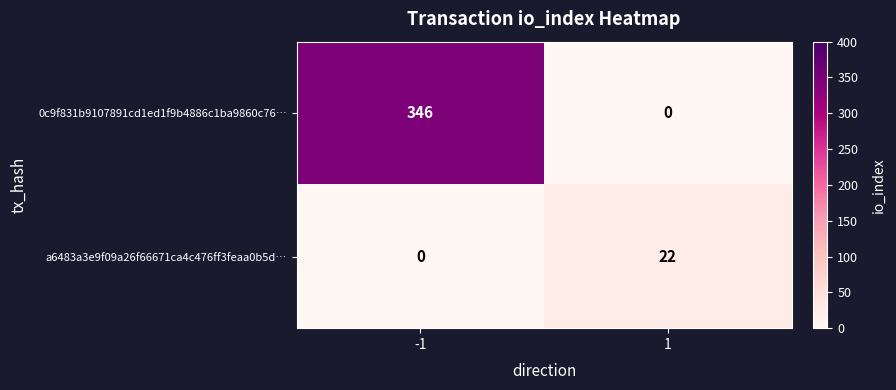

Which series has the largest range (max minus min)?

0c9f831b9107891cd1ed1f9b4886c1ba9860c76…